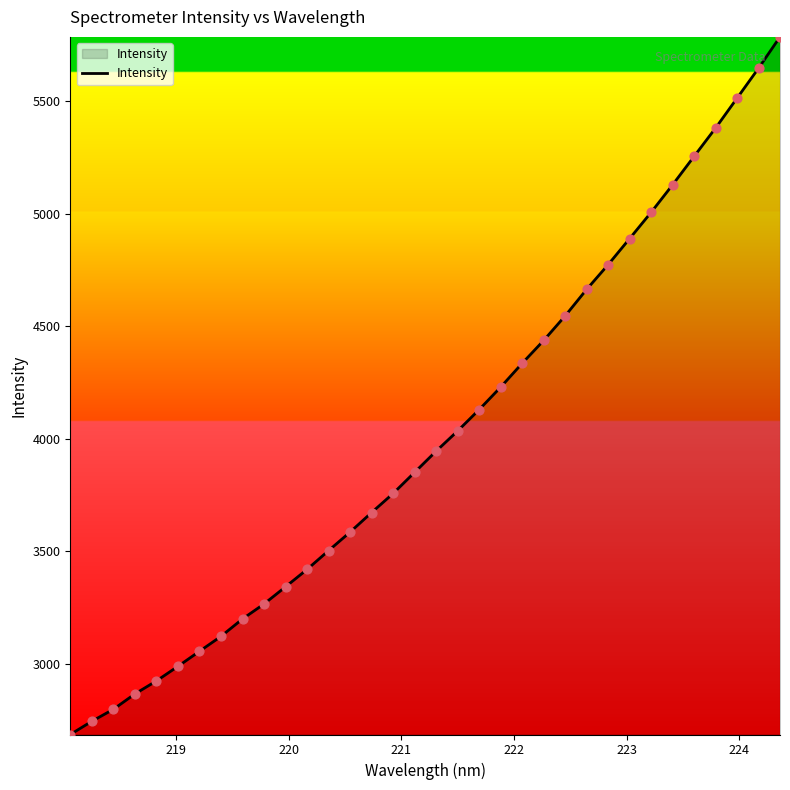

What is the smallest value displayed?

2685.4